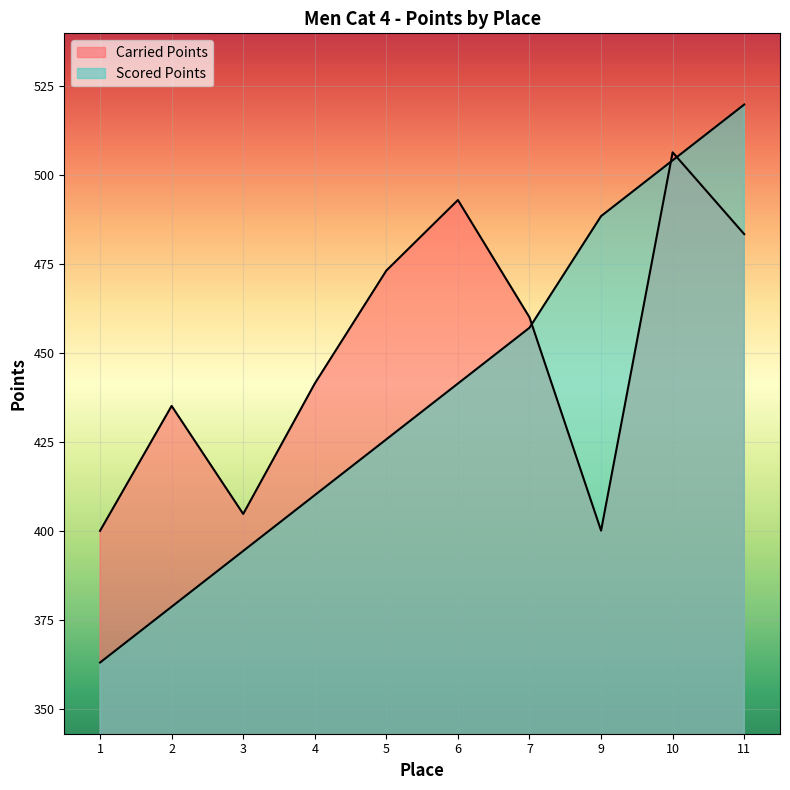

What is the difference between the maximum and second lowest values in the Scored Points series?

141.0